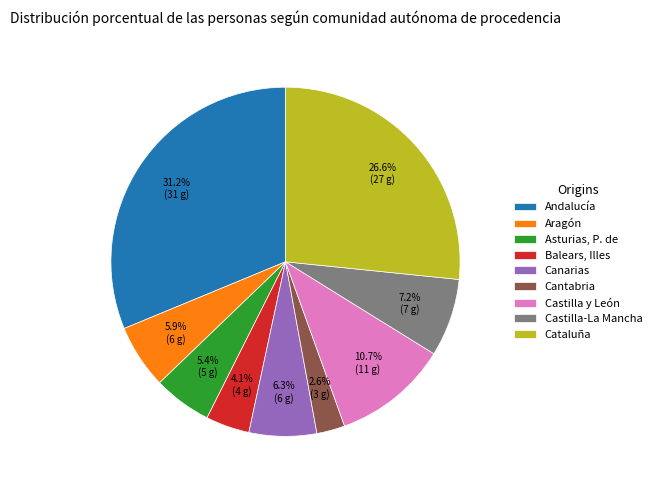

Does Castilla-La Mancha represent more than half of the total?

No